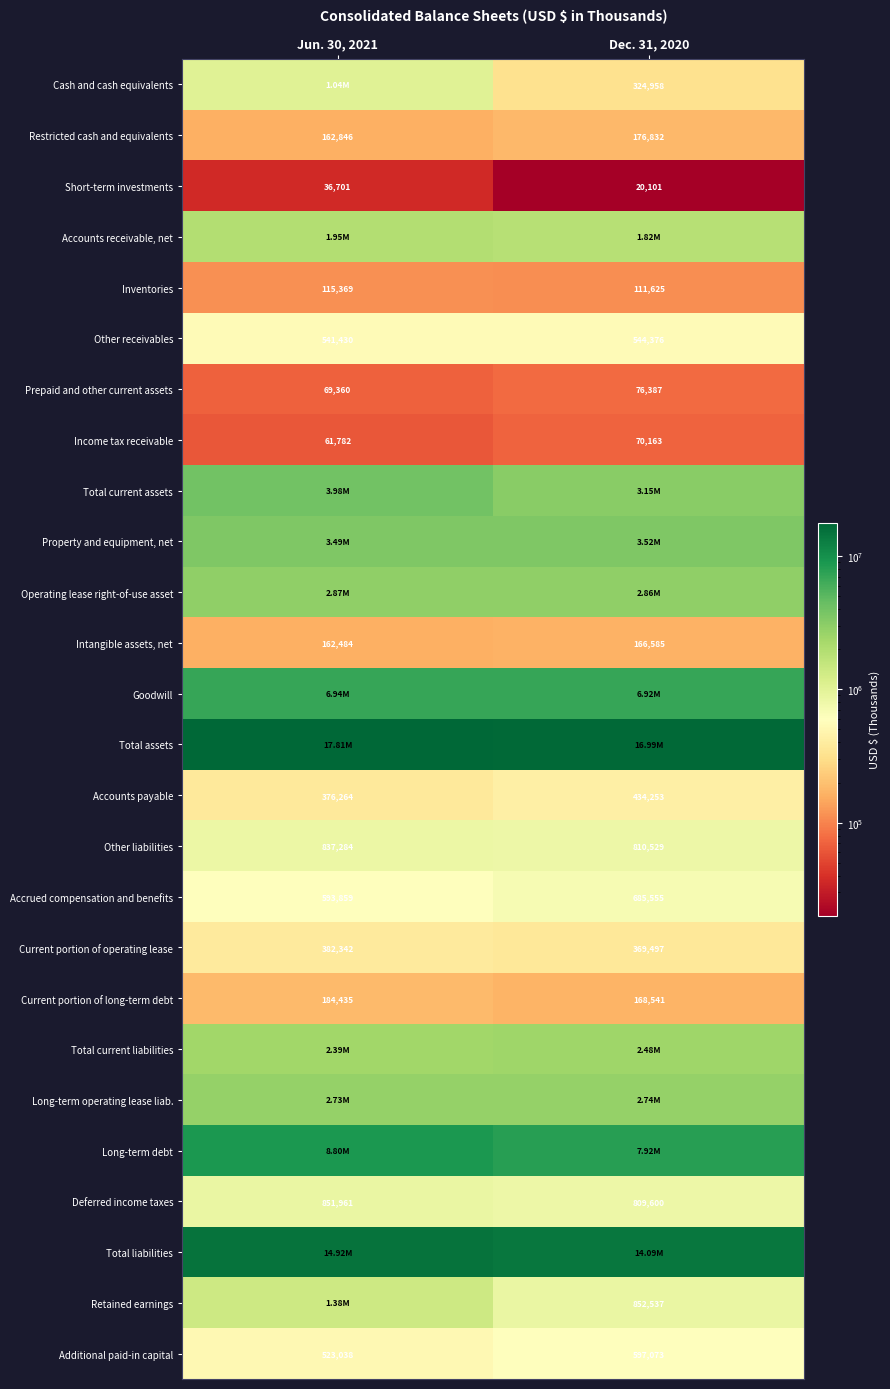

How many Restricted cash and equivalents values are between 162846 and 176832?

2